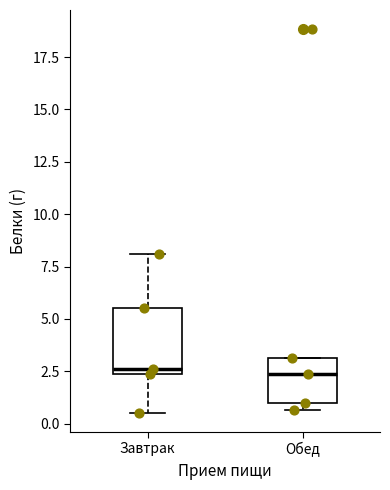

Reading left to right, transcribe this box plot: for each box, give where its median line is, the range the box spans, and where its two whiskers end, as read against the y-axis. The values are not printed on the chart, so give them approximately, as read against the axis.

Завтрак: median 2.5 (just above the box's lower edge), box 2.5 to 5.5, whiskers 0.5 to 8.0
Обед: median 2.5, box 1.0 to 3.0, whiskers 0.5 to 3.0